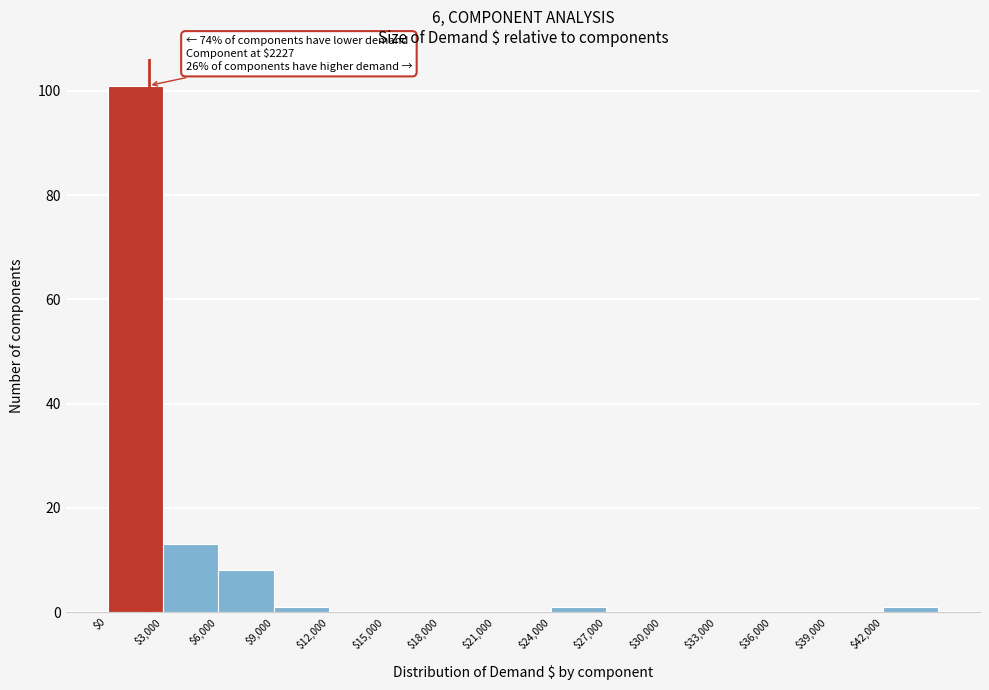

Which range on the x-axis has the tallest bar?

0 to 3000